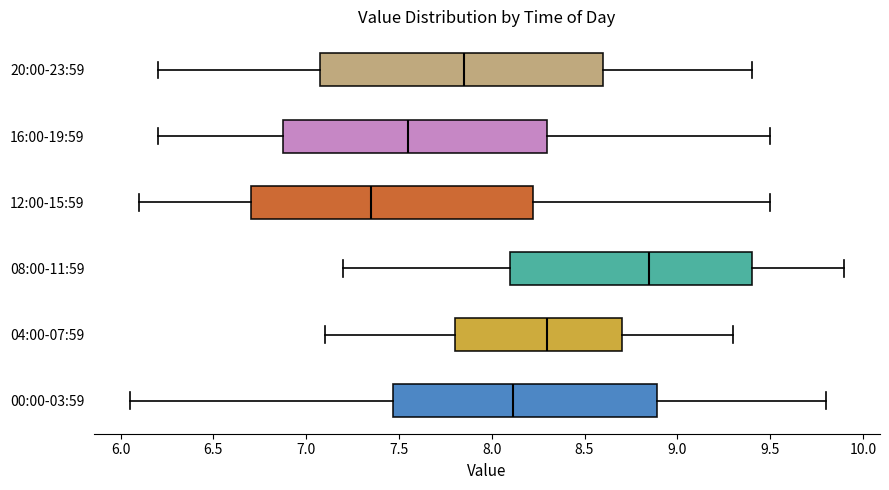

Reading bottom to top, read every box against the x-axis: the position of its median line, the range the box covers, and the ends of its whiskers. The values are not printed on the chart, so give them approximately, as read against the axis.

00:00-03:59: median 8.10, box 7.45 to 8.90, whiskers 6.05 to 9.80
04:00-07:59: median 8.30, box 7.80 to 8.70, whiskers 7.10 to 9.30
08:00-11:59: median 8.85, box 8.10 to 9.40, whiskers 7.20 to 9.90
12:00-15:59: median 7.35, box 6.70 to 8.25, whiskers 6.10 to 9.50
16:00-19:59: median 7.55, box 6.90 to 8.30, whiskers 6.20 to 9.50
20:00-23:59: median 7.85, box 7.10 to 8.60, whiskers 6.20 to 9.40